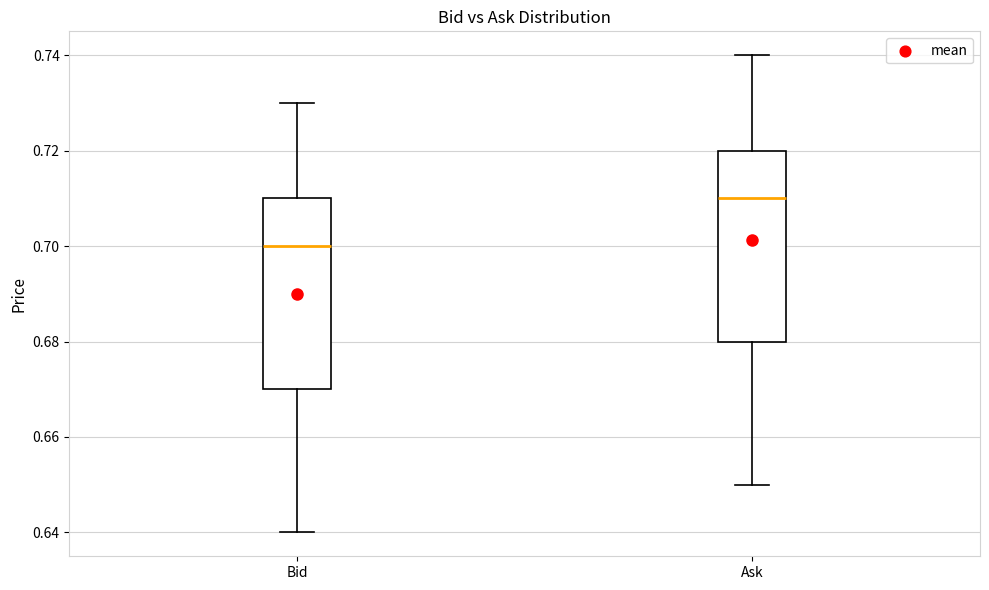

Reading left to right, read every box against the y-axis: the position of its median line, the range the box covers, and the ends of its whiskers. The values are not printed on the chart, so give them approximately, as read against the axis.

Bid: median 0.70, box 0.67 to 0.71, whiskers 0.64 to 0.73
Ask: median 0.71, box 0.68 to 0.72, whiskers 0.65 to 0.74